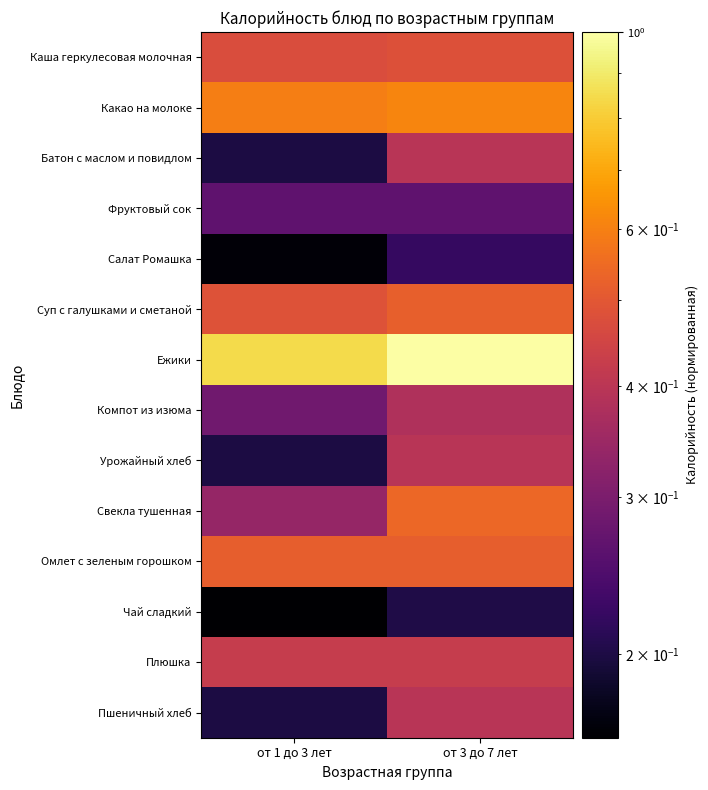

Reading right to left, list all the values displayed in this chart.

Каша геркулесовая молочная: от 3 до 7 лет=0.5	от 1 до 3 лет=0.5
Какао на молоке: от 3 до 7 лет=0.6	от 1 до 3 лет=0.6
Батон с маслом и повидлом: от 3 до 7 лет=0.4	от 1 до 3 лет=0.2
Фруктовый сок: от 3 до 7 лет=0.3	от 1 до 3 лет=0.3
Салат Ромашка: от 3 до 7 лет=0.2	от 1 до 3 лет=0.2
Суп с галушками и сметаной: от 3 до 7 лет=0.5	от 1 до 3 лет=0.5
Ежики: от 3 до 7 лет=1.0	от 1 до 3 лет=0.8
Компот из изюма: от 3 до 7 лет=0.4	от 1 до 3 лет=0.3
Урожайный хлеб: от 3 до 7 лет=0.4	от 1 до 3 лет=0.2
Свекла тушенная: от 3 до 7 лет=0.5	от 1 до 3 лет=0.3
Омлет с зеленым горошком: от 3 до 7 лет=0.5	от 1 до 3 лет=0.5
Чай сладкий: от 3 до 7 лет=0.2	от 1 до 3 лет=0.2
Плюшка: от 3 до 7 лет=0.4	от 1 до 3 лет=0.4
Пшеничный хлеб: от 3 до 7 лет=0.4	от 1 до 3 лет=0.2